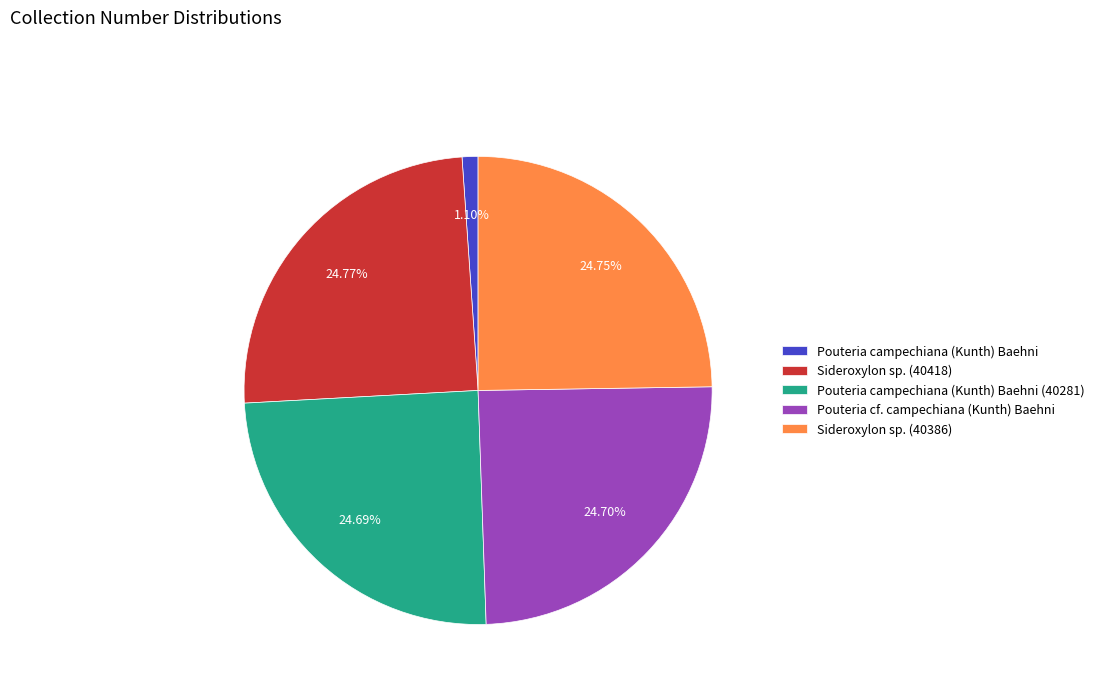

To the nearest percent, what is the average slice percentage?

20%